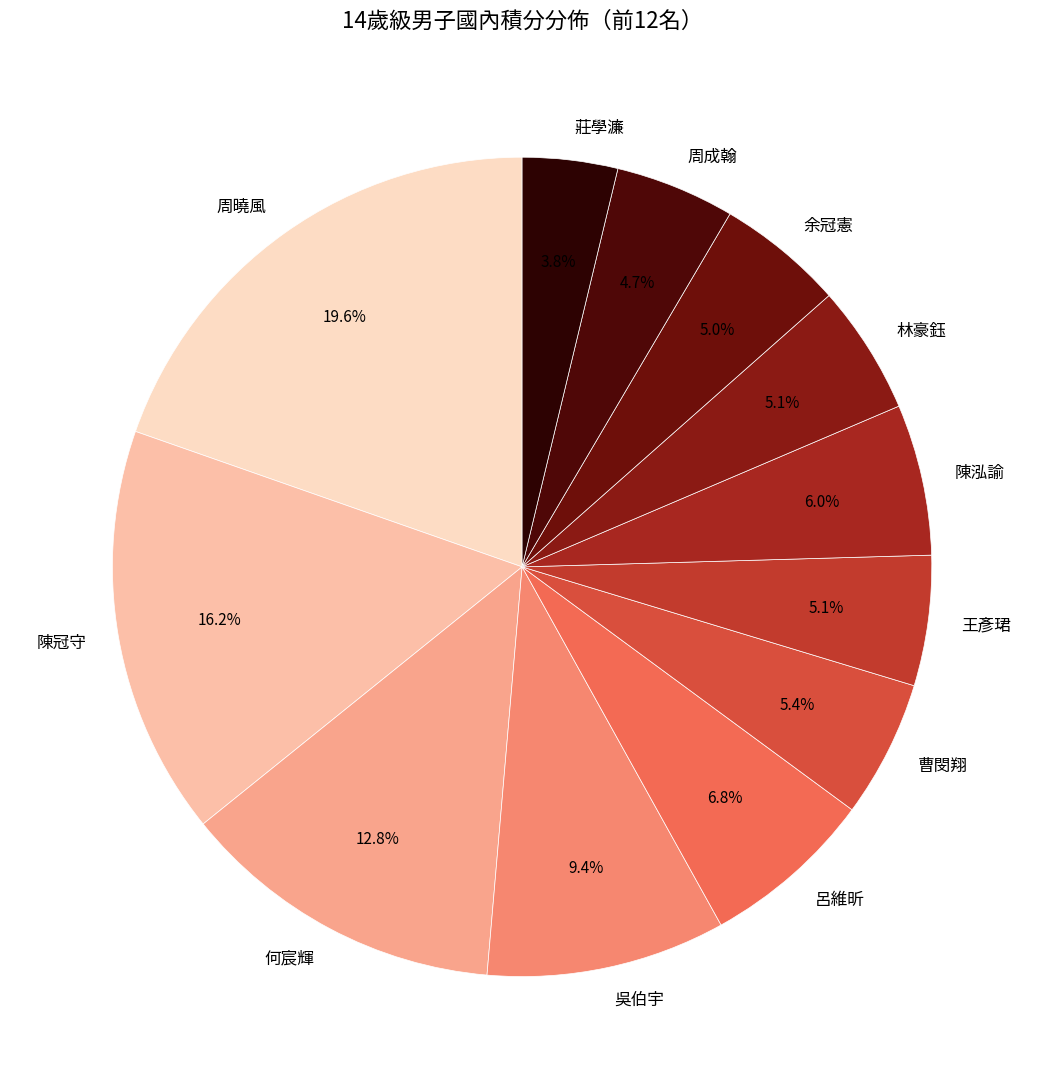

Which has a higher value, 林豪鈺 or 陳冠守?

陳冠守